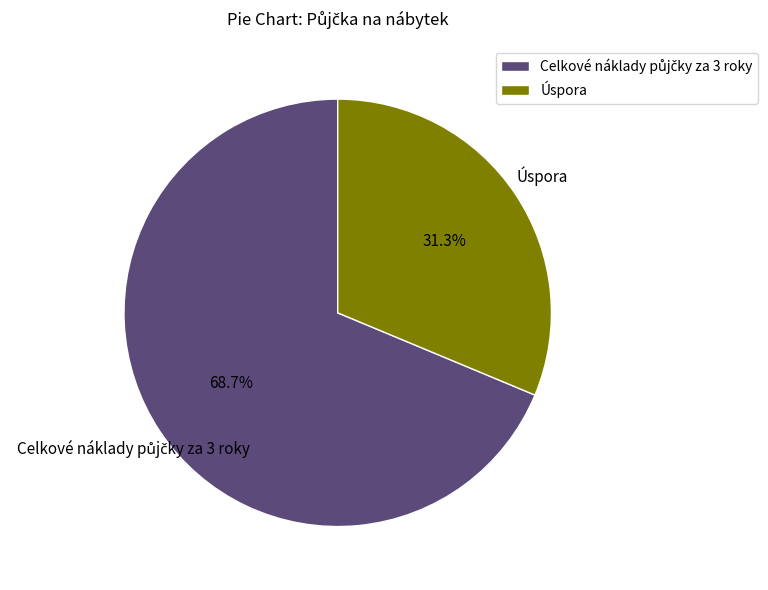

How much of the chart is everything except Úspora?

68.7%